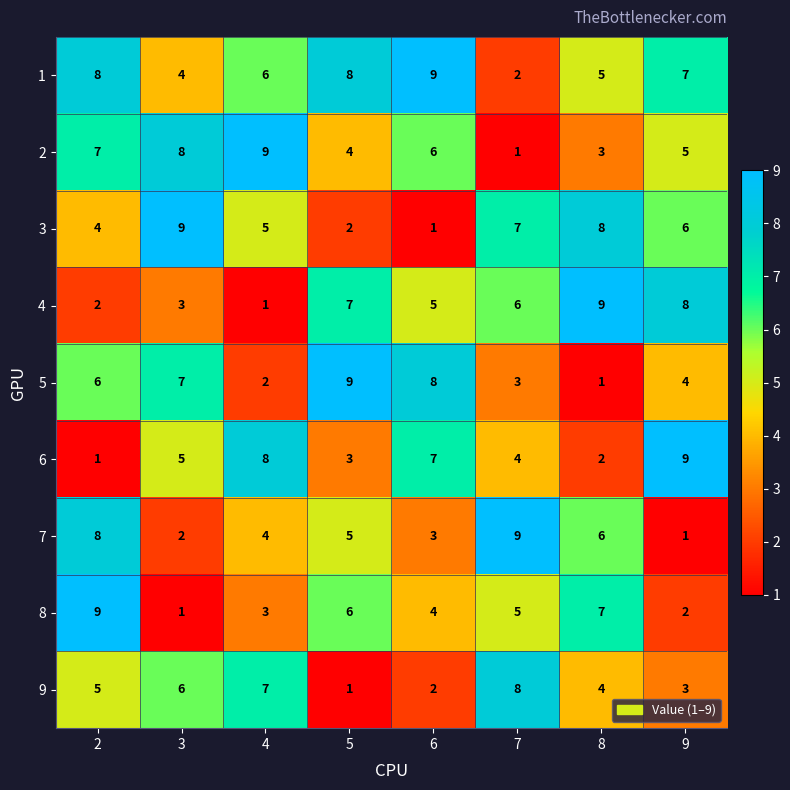

What is the spread (max minus min) of values at 8?

8